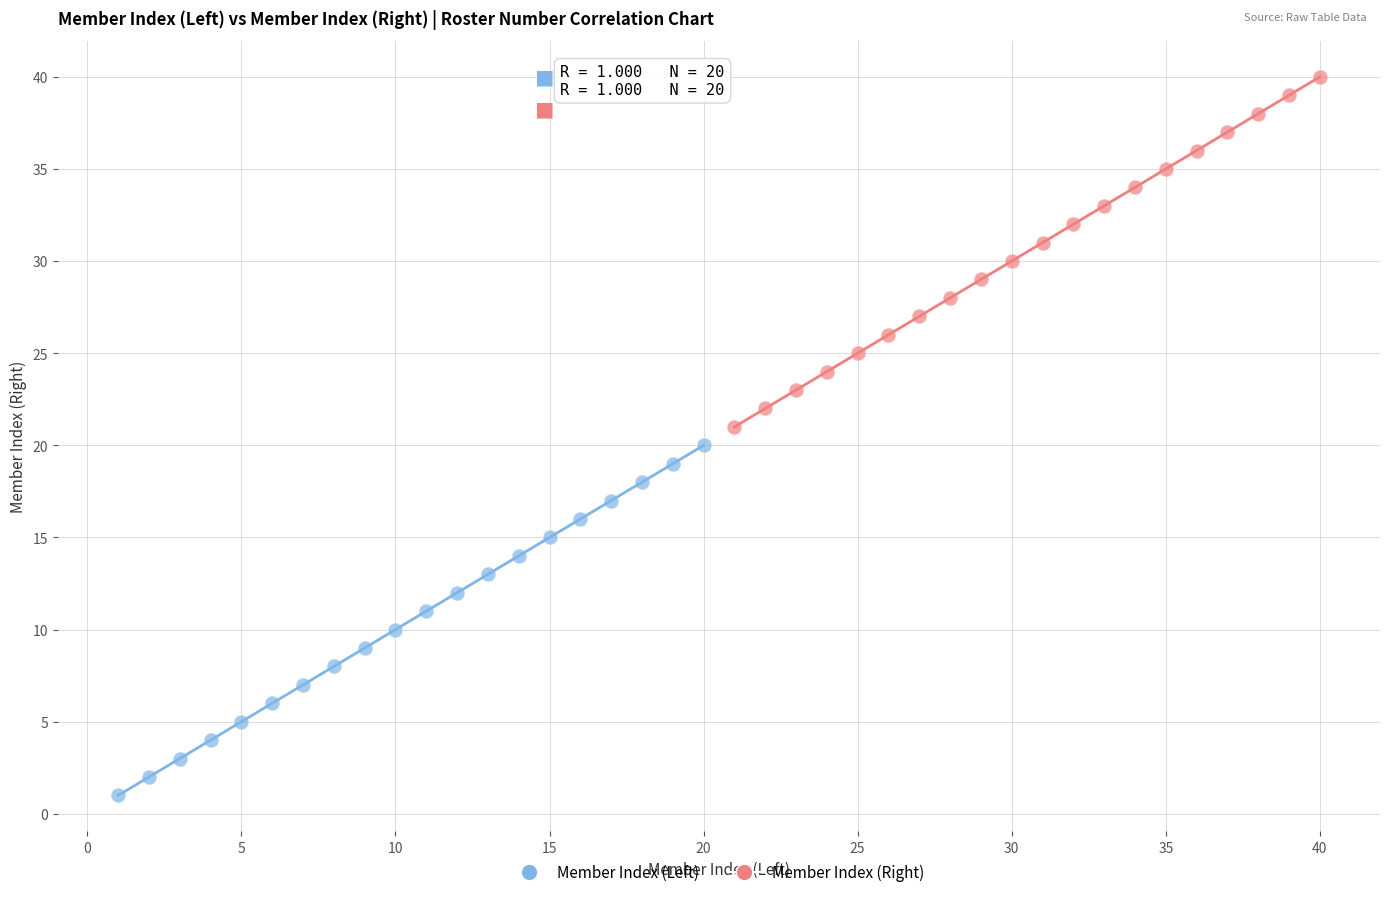

Which series contains the lowest Y value?

Member Index (Left)